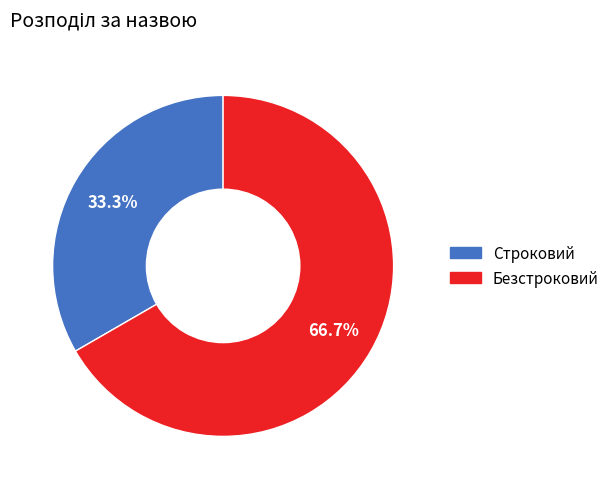

How many segments does this pie chart have?

2